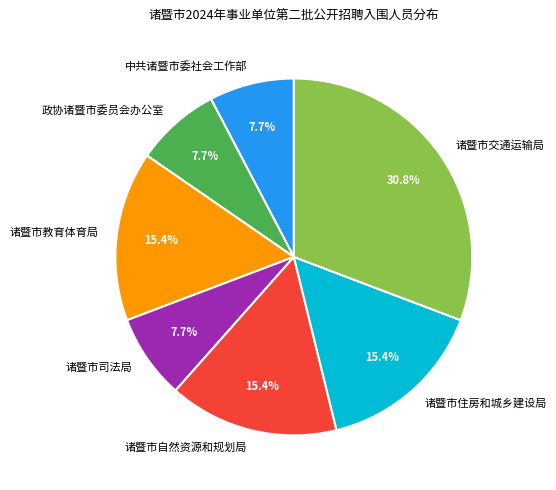

Is there a majority slice in this chart?

No